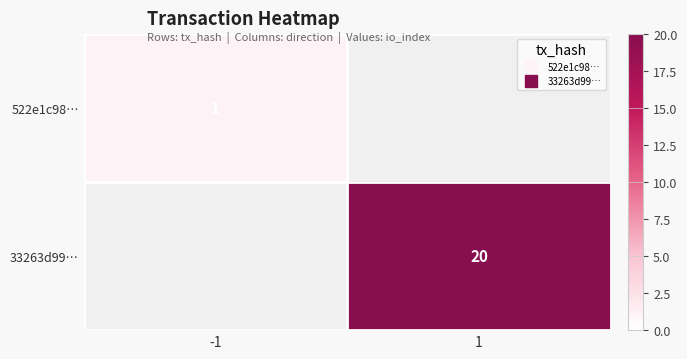

What value does the 33263d99… series have at 1?

20.0